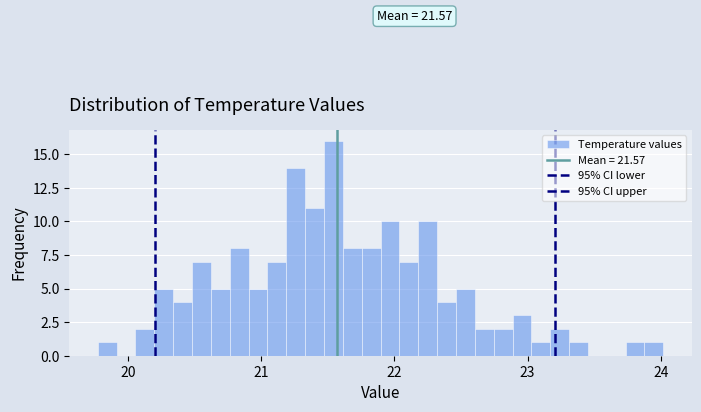

Around what value on the x-axis is the tallest bar? Give the approximate position of its centre, as read against the axis.

21.5